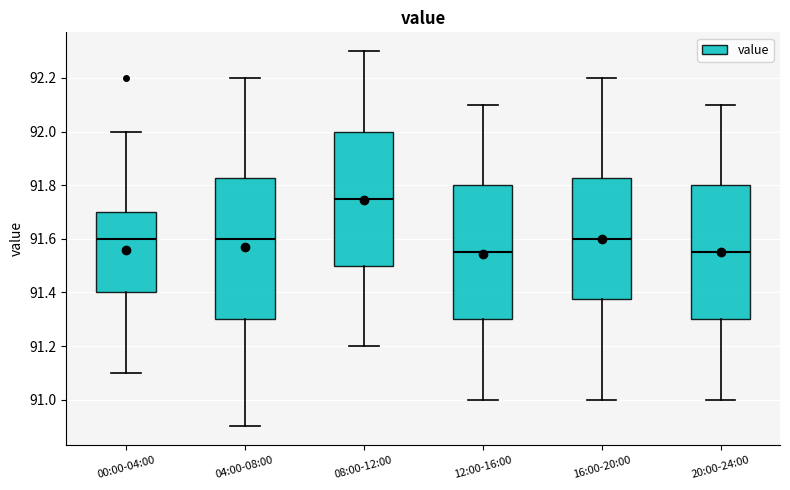

Where does the median line of the box for 20:00-24:00 sit on the y-axis? The values are not printed on the chart, so give them approximately, as read against the axis.

91.56